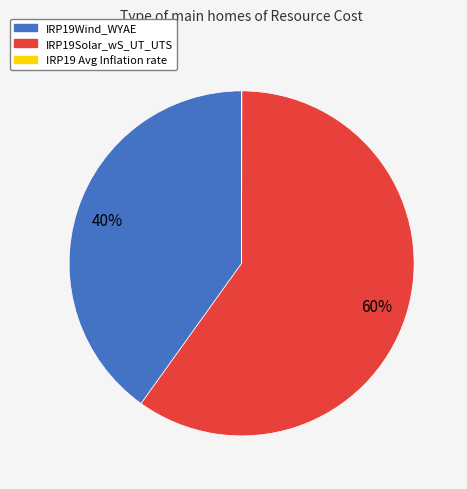

What is the largest slice in the pie chart?

IRP19Solar_wS_UT_UTS